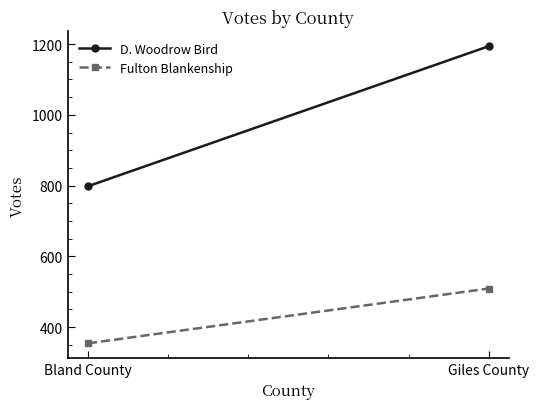

How many values in the D. Woodrow Bird series are below 1194?

1